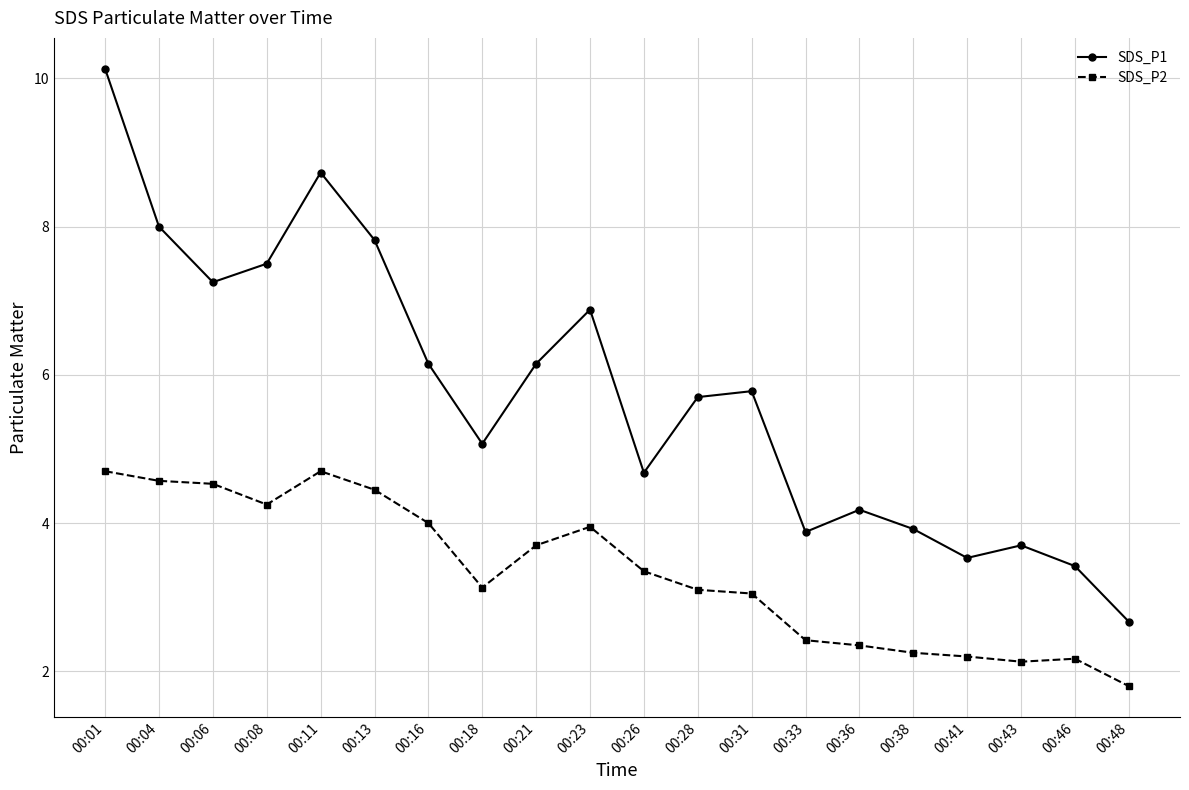

True or false: SDS_P1 and SDS_P2 intersect in this chart.

False